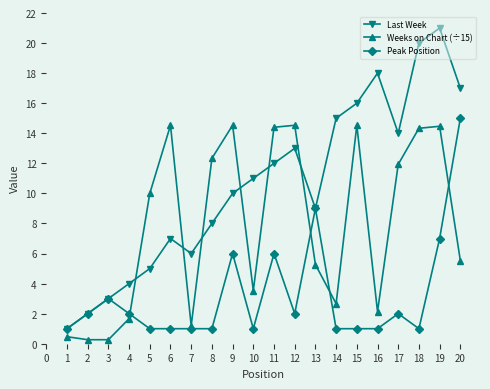

Where is Last Week nearest to the value 11?

10